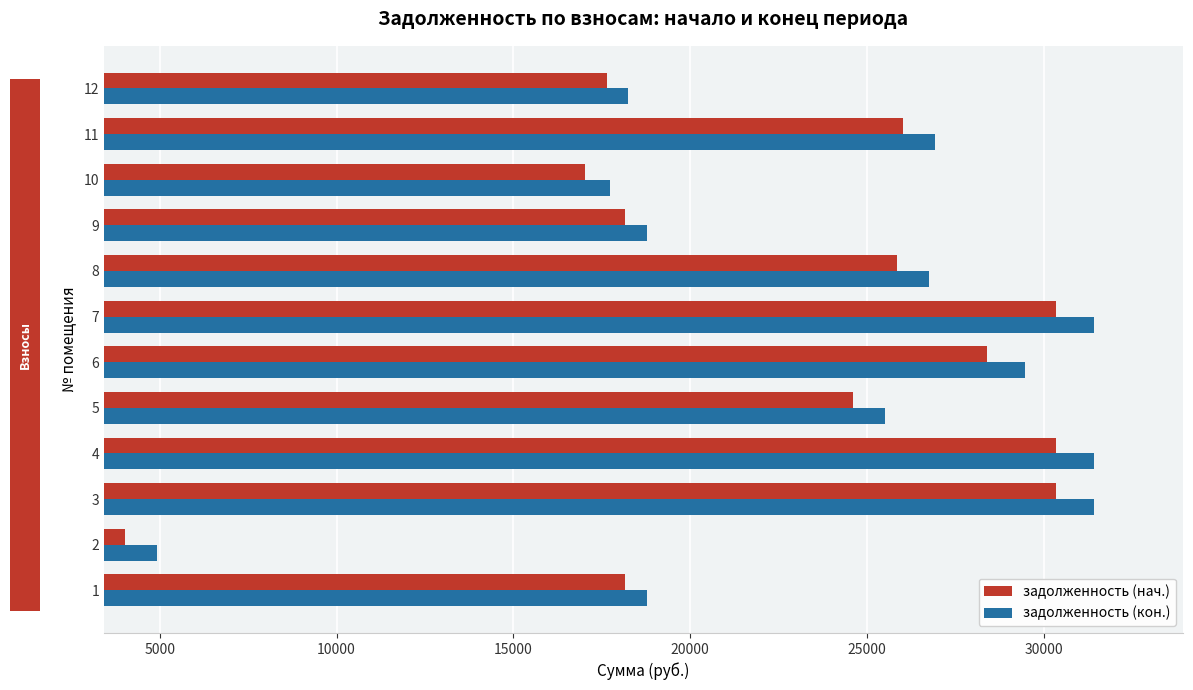

Rank the series by their maximum value, from lowest to highest.

задолженность (нач.), задолженность (кон.)